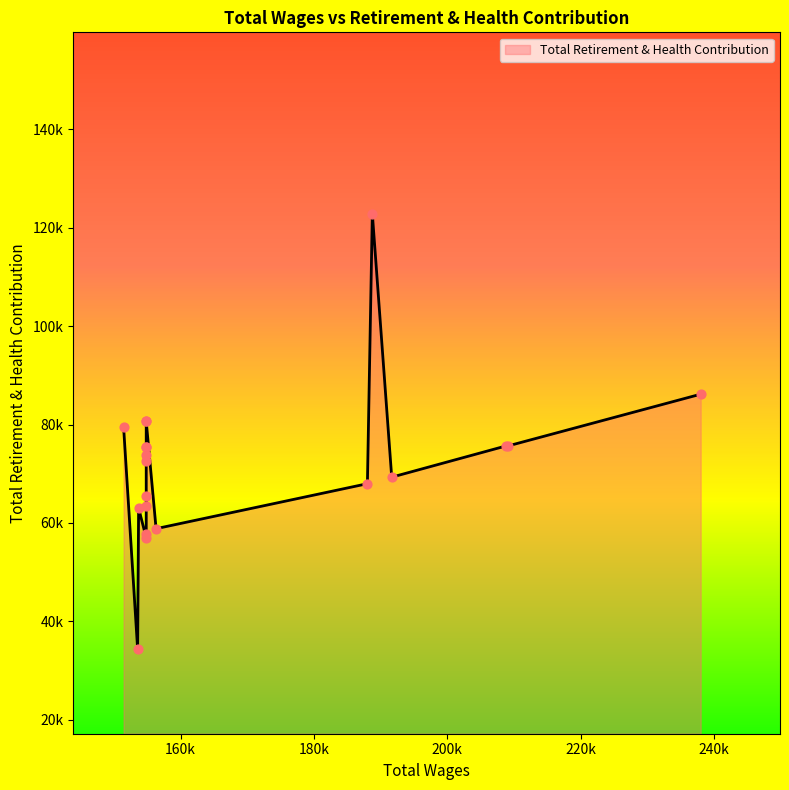

Which has a higher value, 154835.0 or 153545.0?

154835.0